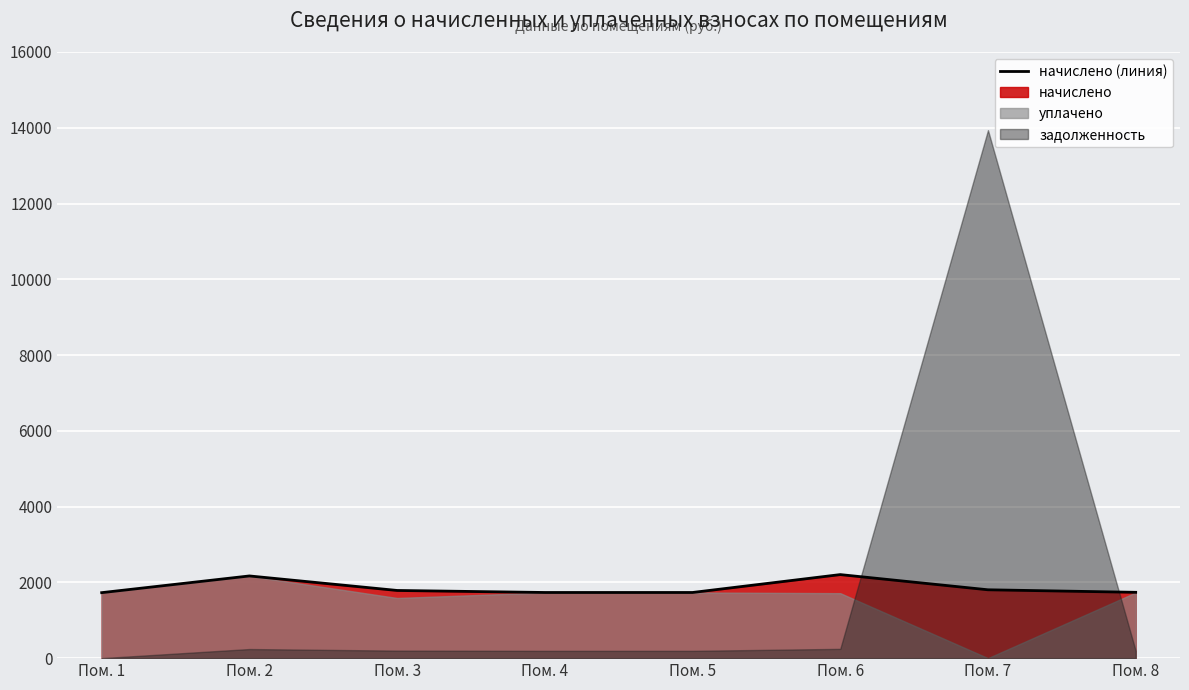

What is the average value?

1862.2